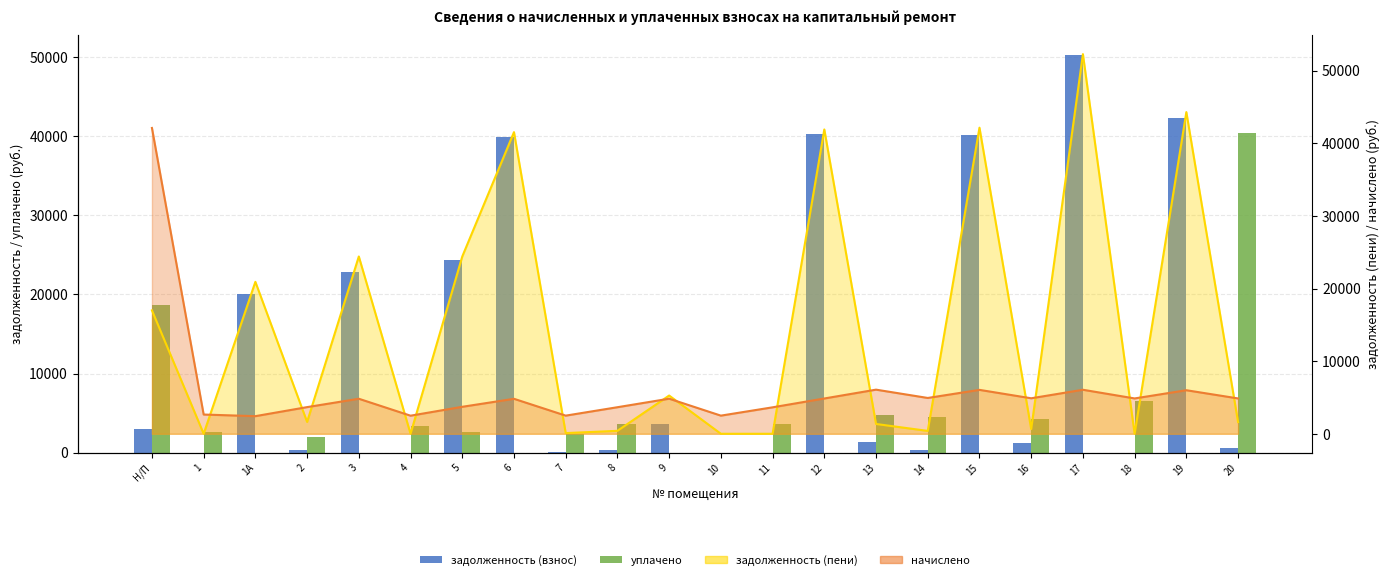

The задолженность (взнос) series shows 14173.0 at 15. True or false?

False